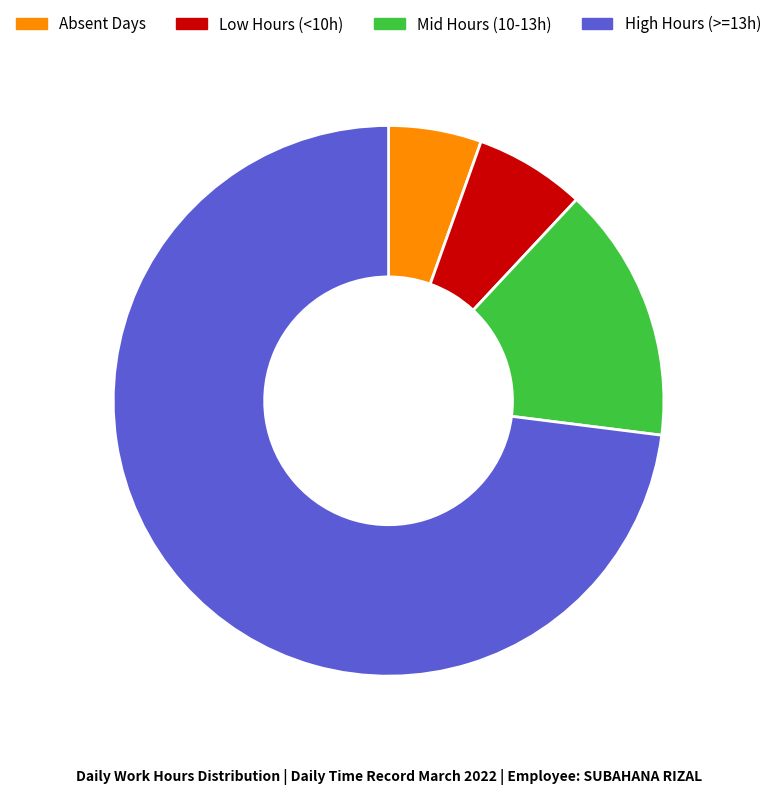

Is the sum of High Hours (>=13h) and Absent Days greater than half?

Yes